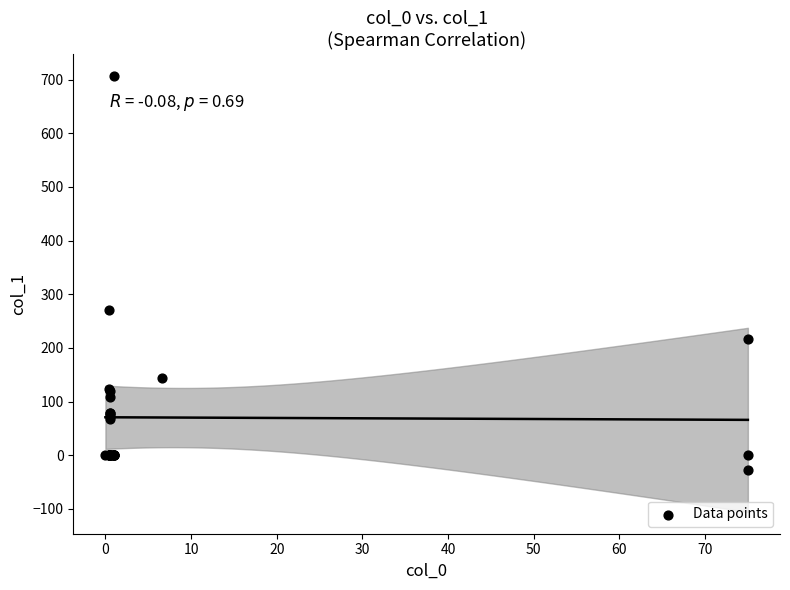

What Y value in the scatter plot is closest to 340?

270.0